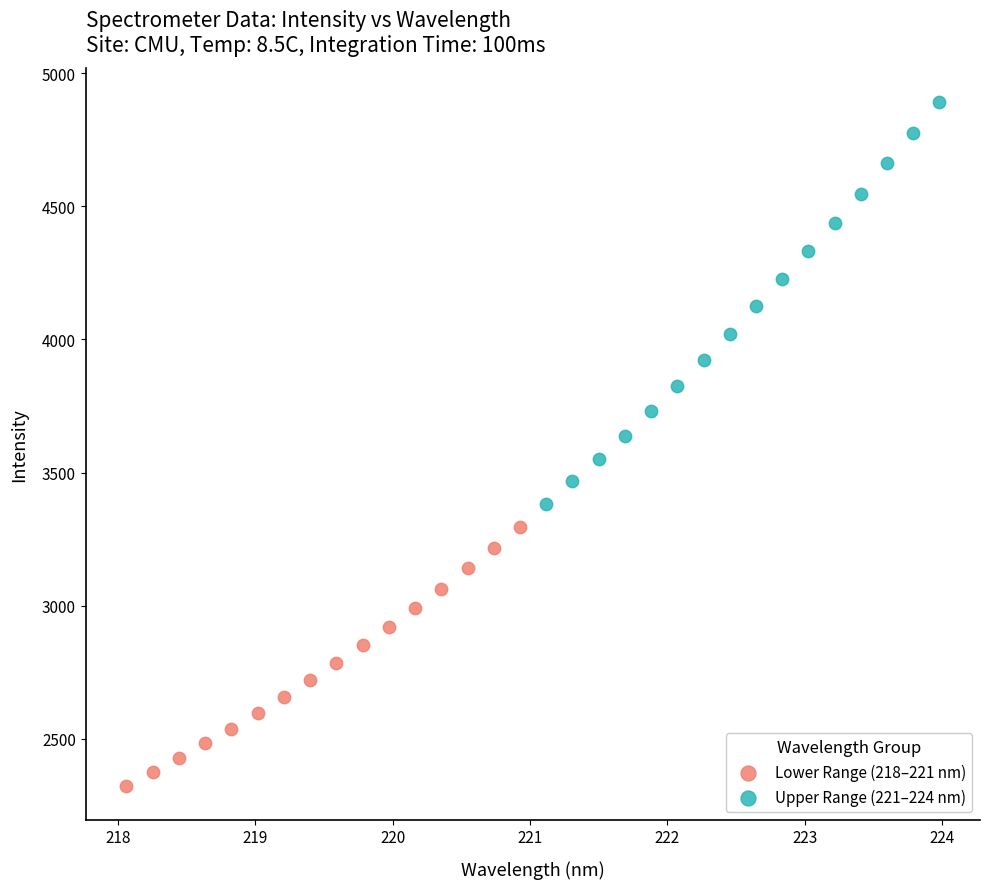

Which series contains the highest Y value?

Upper Range (221–224 nm)